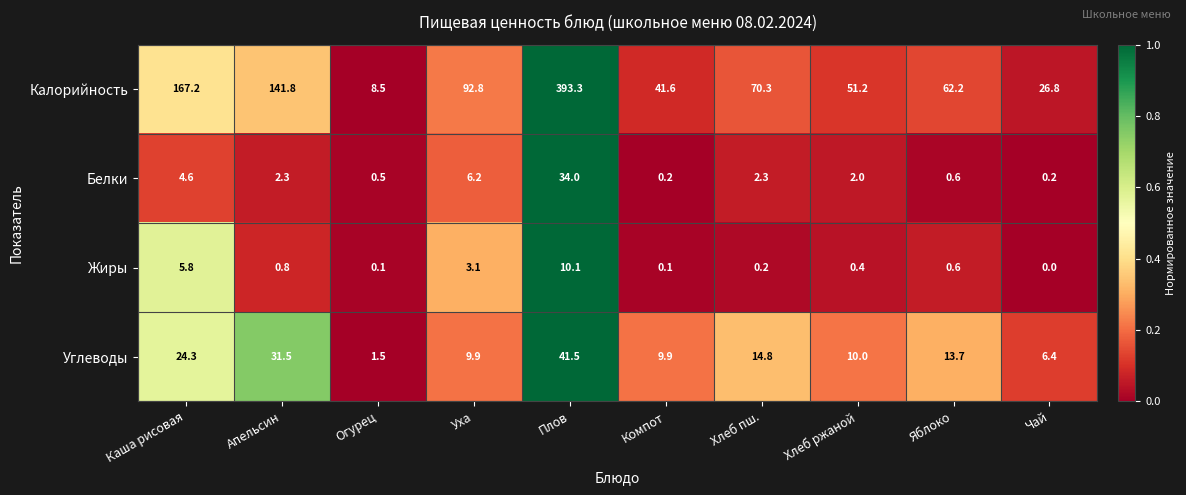

What is the difference between the second highest and second lowest values in the Жиры series?

5.7